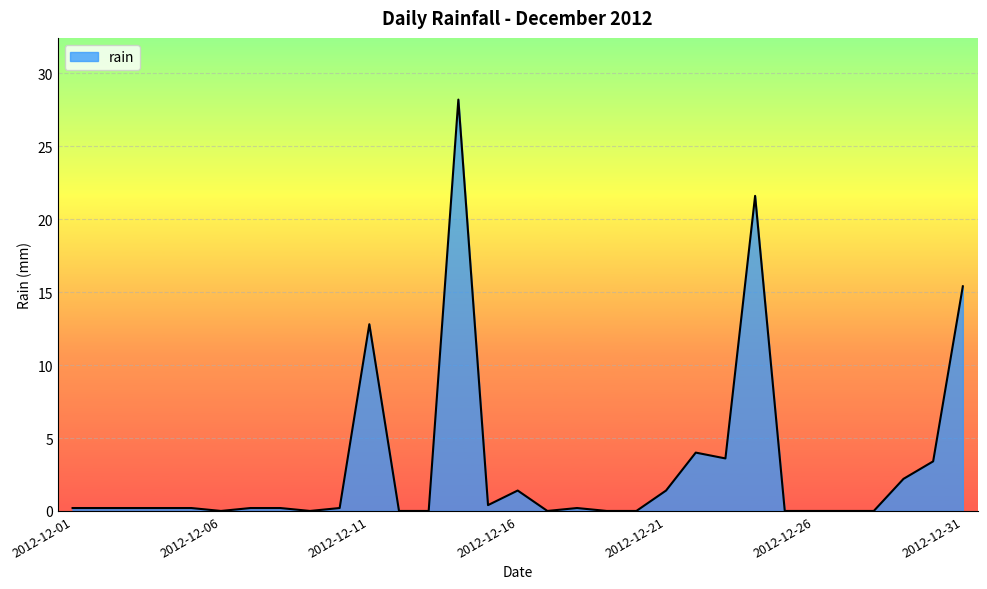

What is the maximum value shown in the chart?

28.2